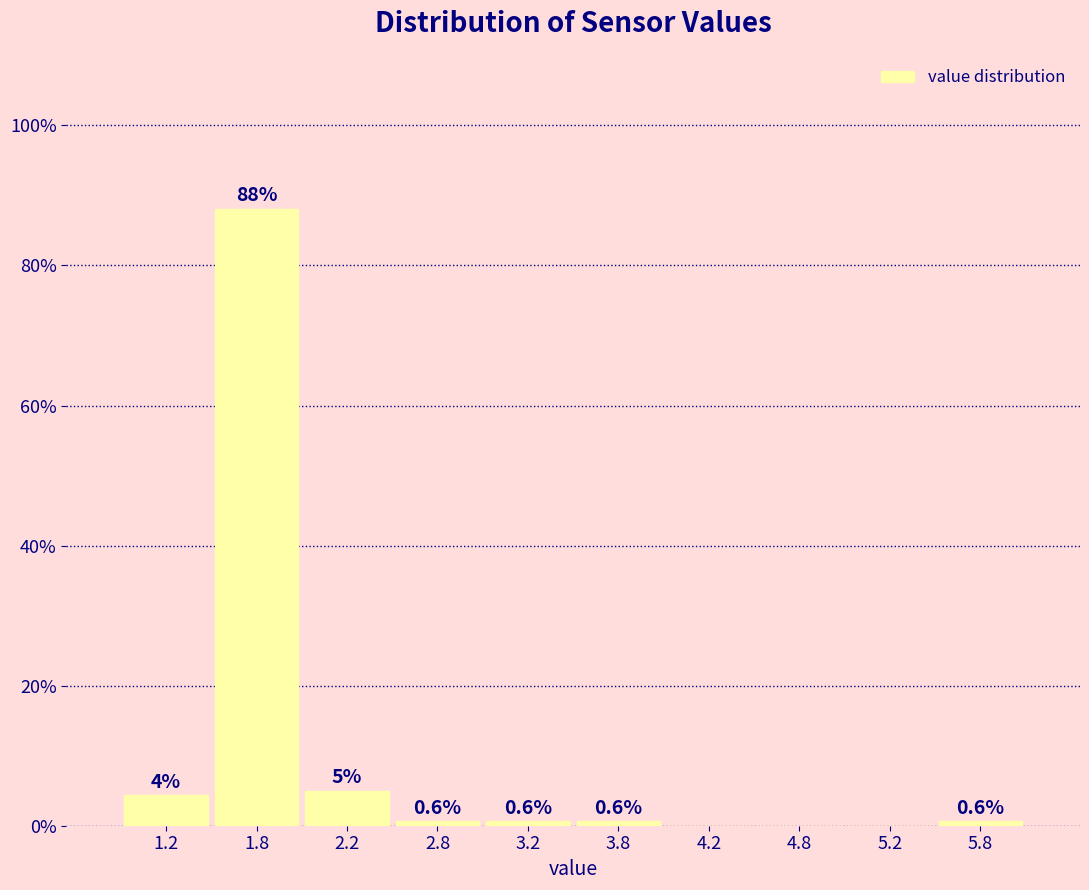

Which range on the x-axis has the tallest bar?

1.5 to 2.0